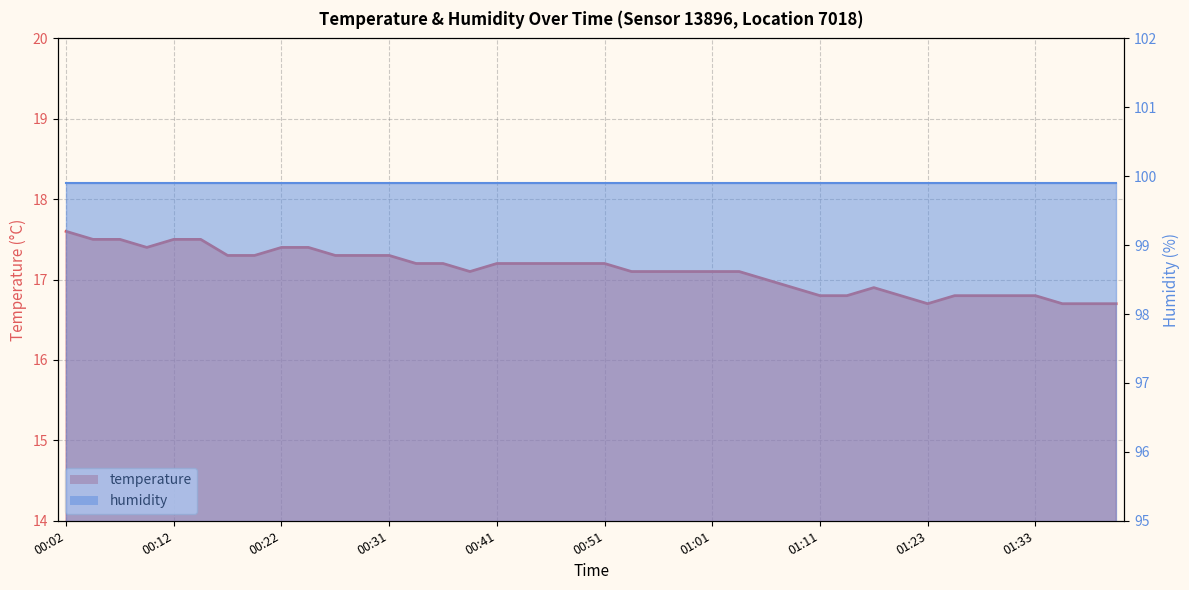

Which has a higher value, 00:51 or 00:58?

00:51